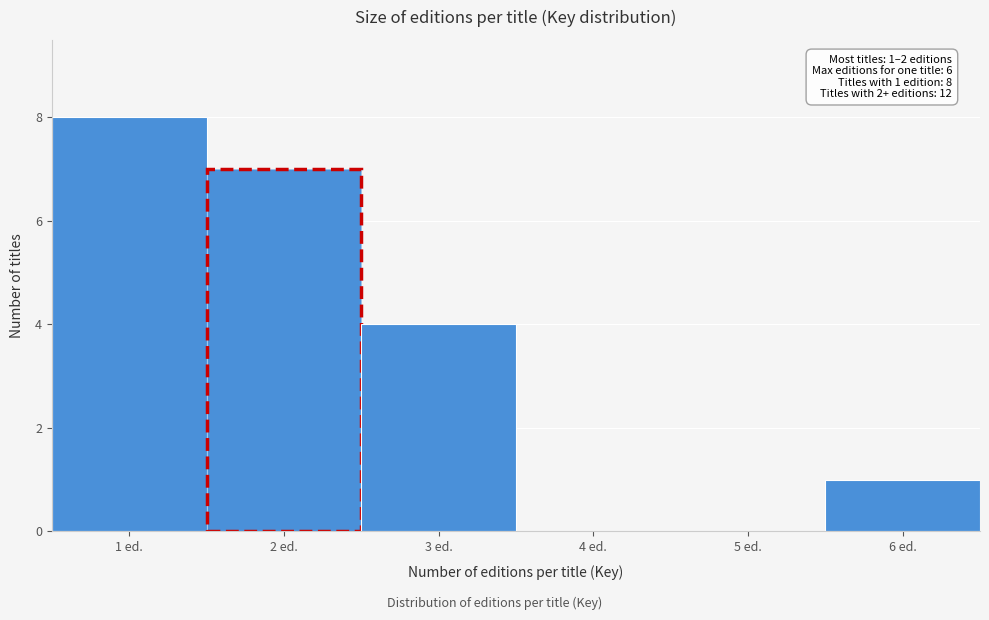

Which range on the x-axis has the tallest bar?

0.5 to 1.5